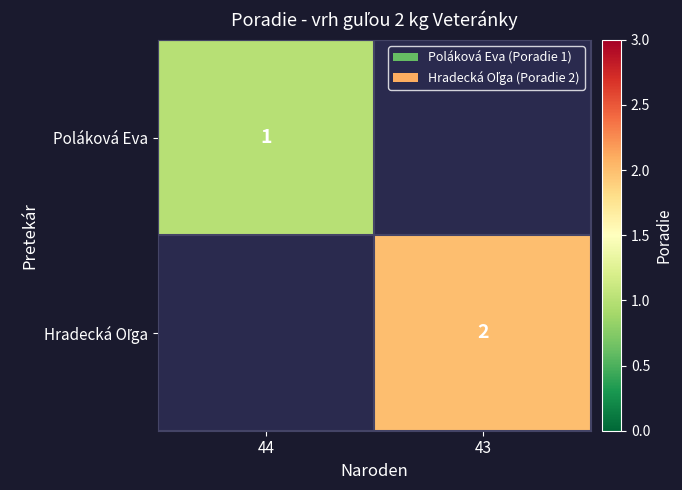

Which category has the highest value across all series?

43